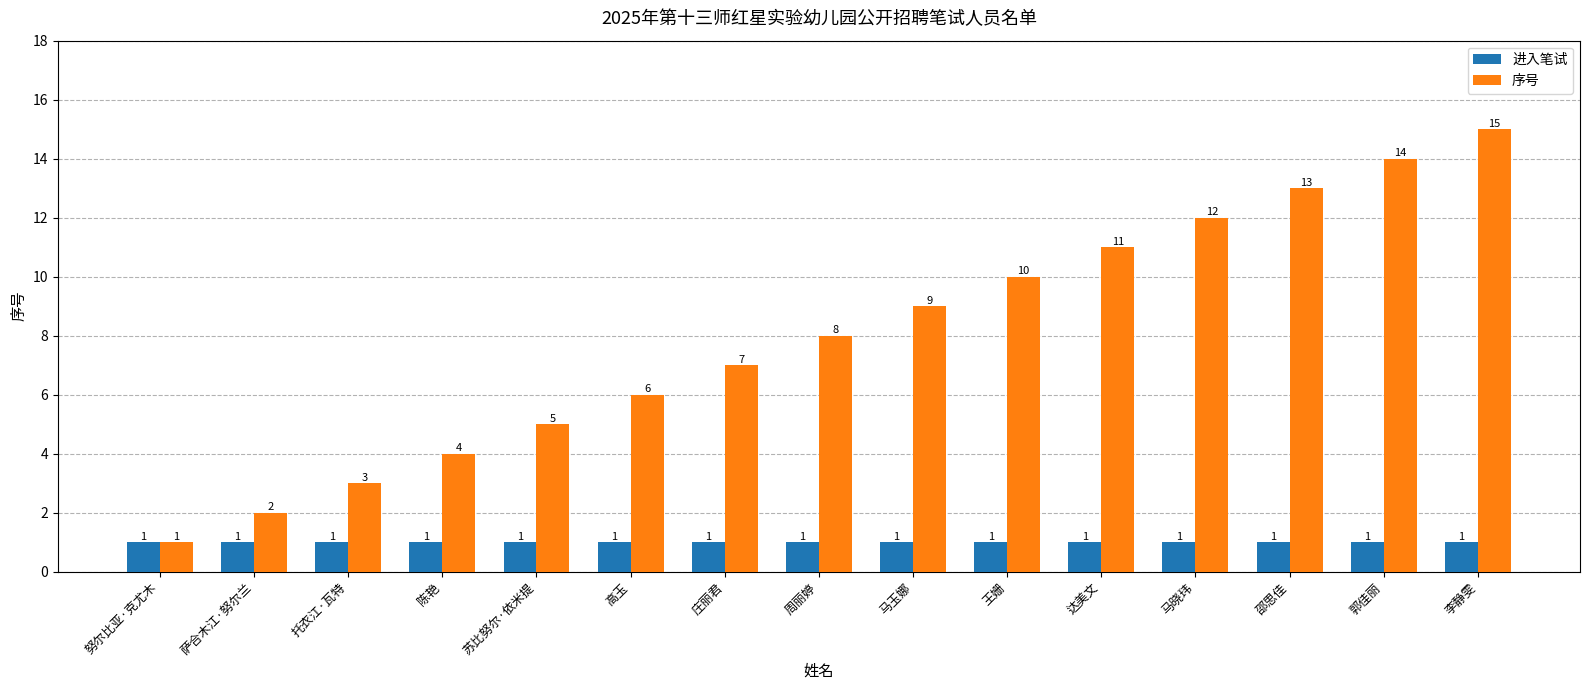

Is it true that 序号 equals 11 at 周丽婷?

False